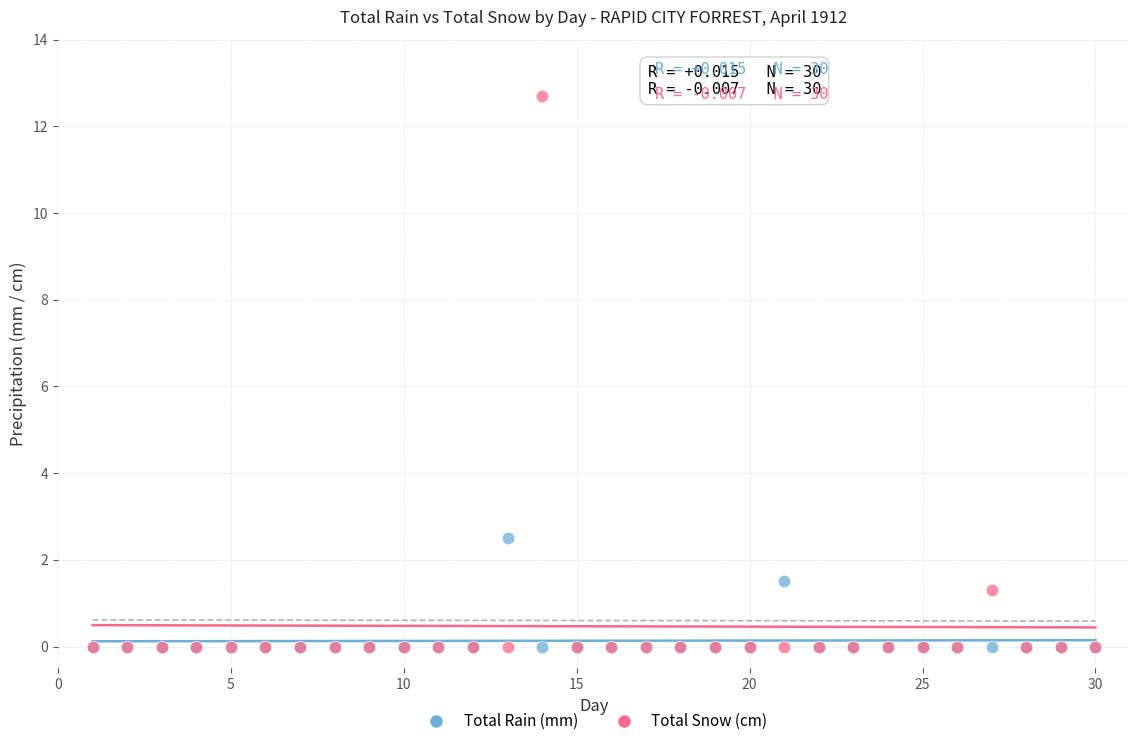

Across all series, what Y value is closest to 6?

2.5